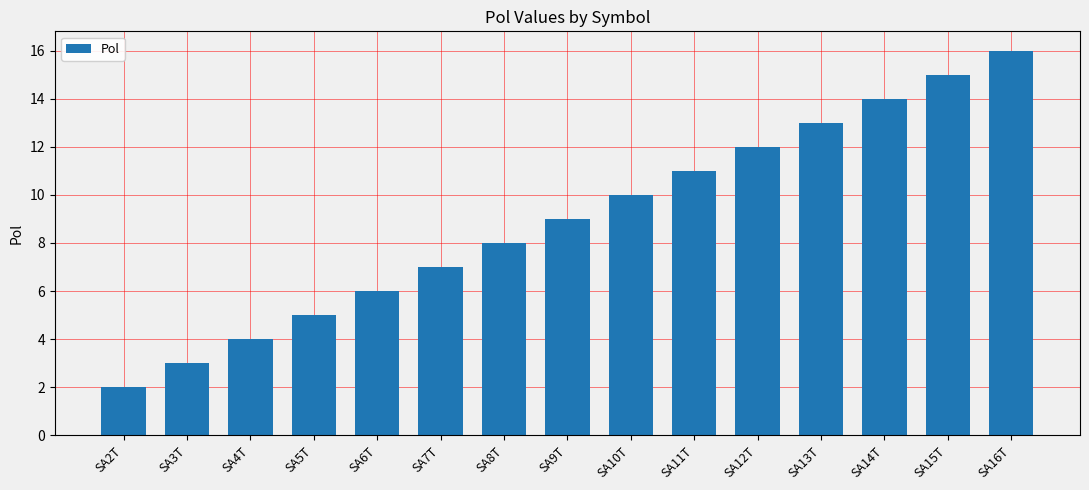

What is the difference between the second highest and second lowest values?

12